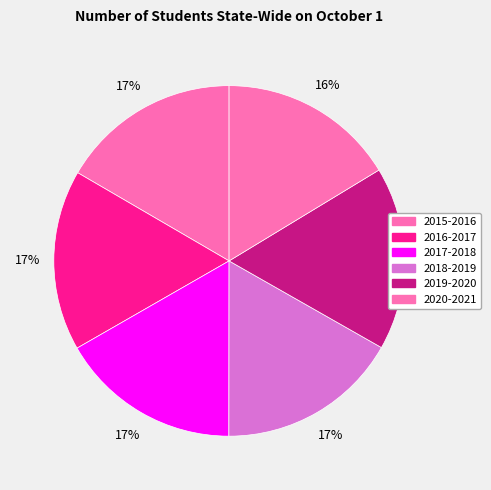

Does 2015-2016 represent more than half of the total?

No